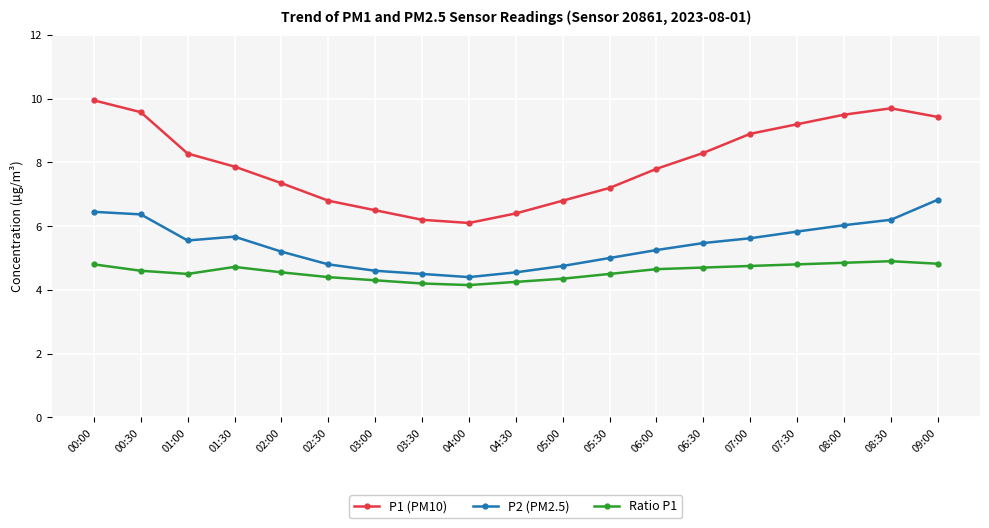

Which series has the largest total across all categories?

P1 (PM10)